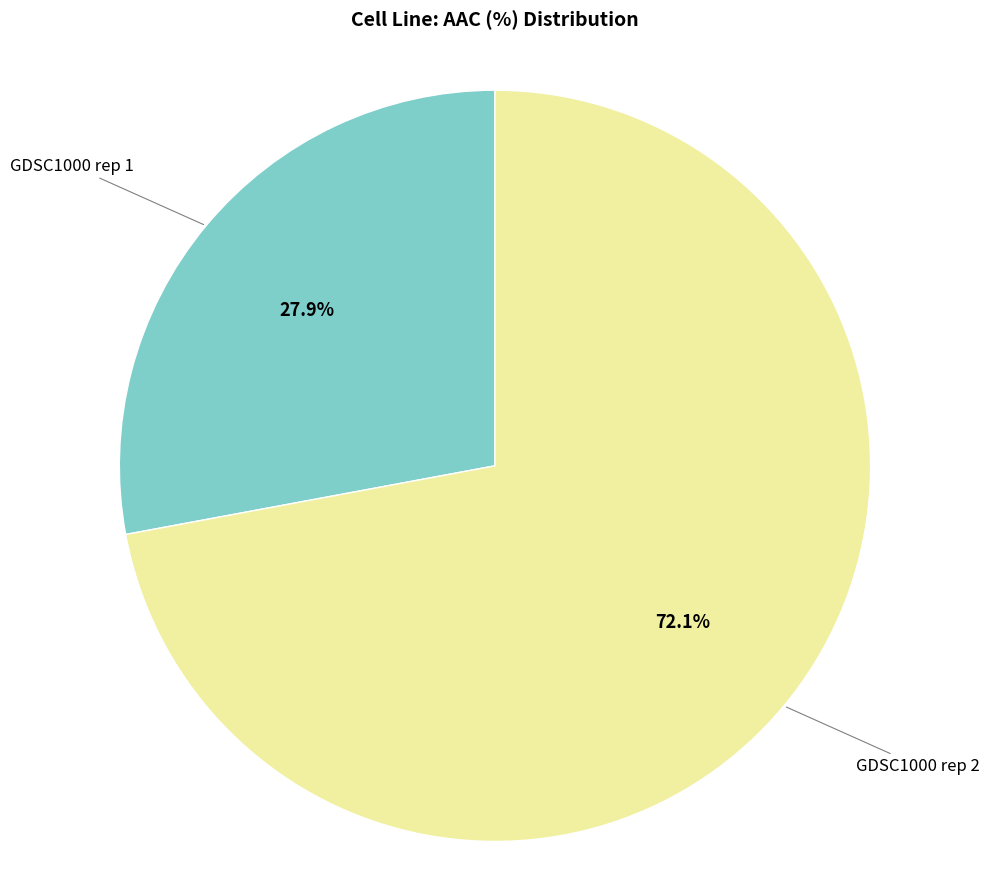

Is there a majority slice in this chart?

Yes